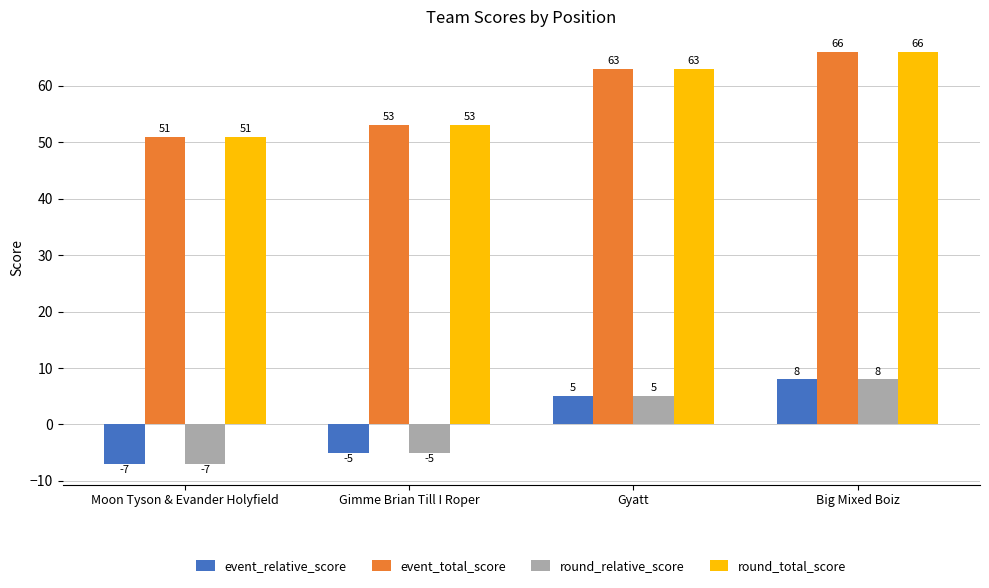

How many bars are there in total?

16